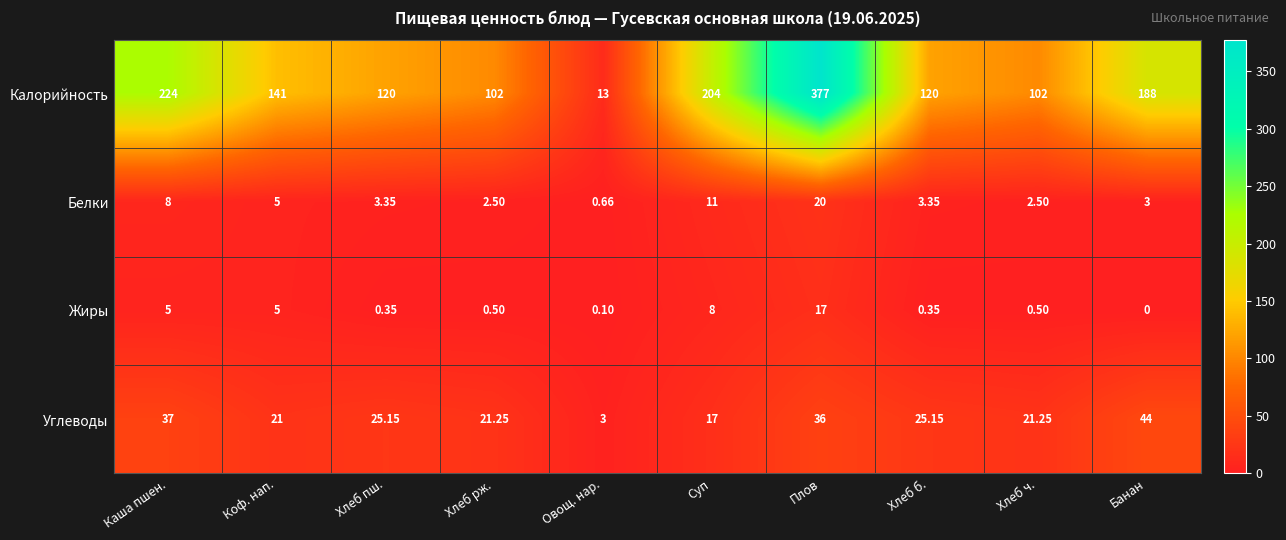

What is the spread (max minus min) of values at Коф. нап.?

136.0